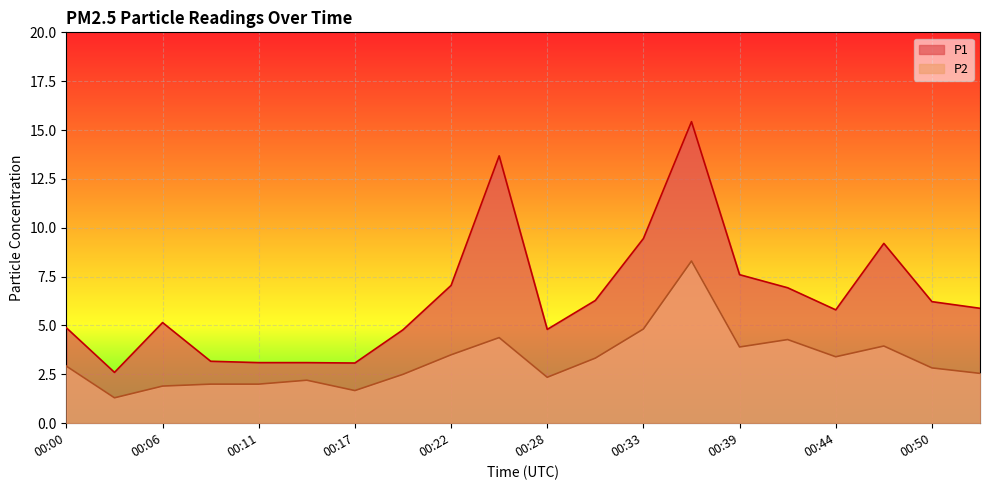

What is the value of the P1 point at the 1st from the left?

4.9